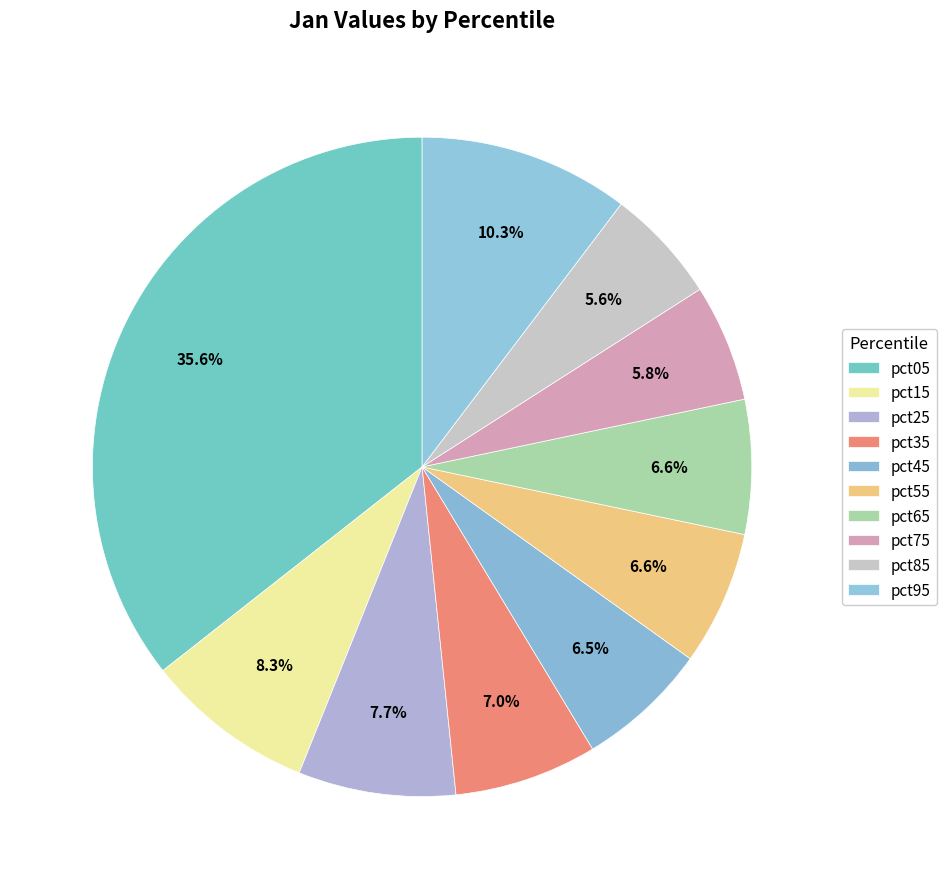

Does pct75 represent more than half of the total?

No